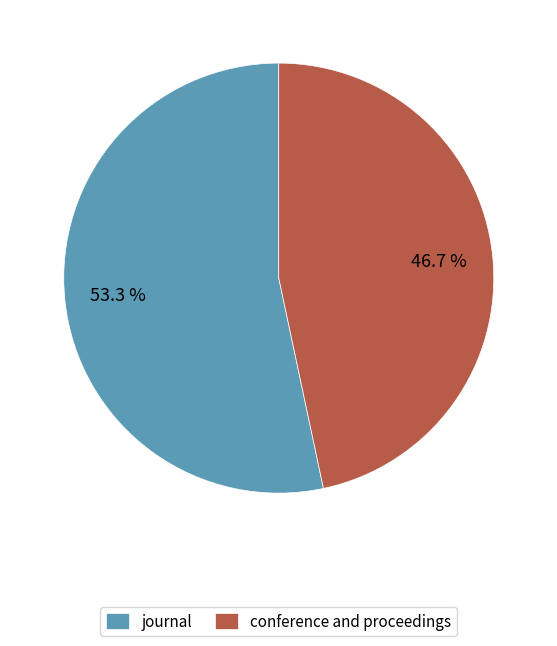

Is conference and proceedings the majority of the pie?

No